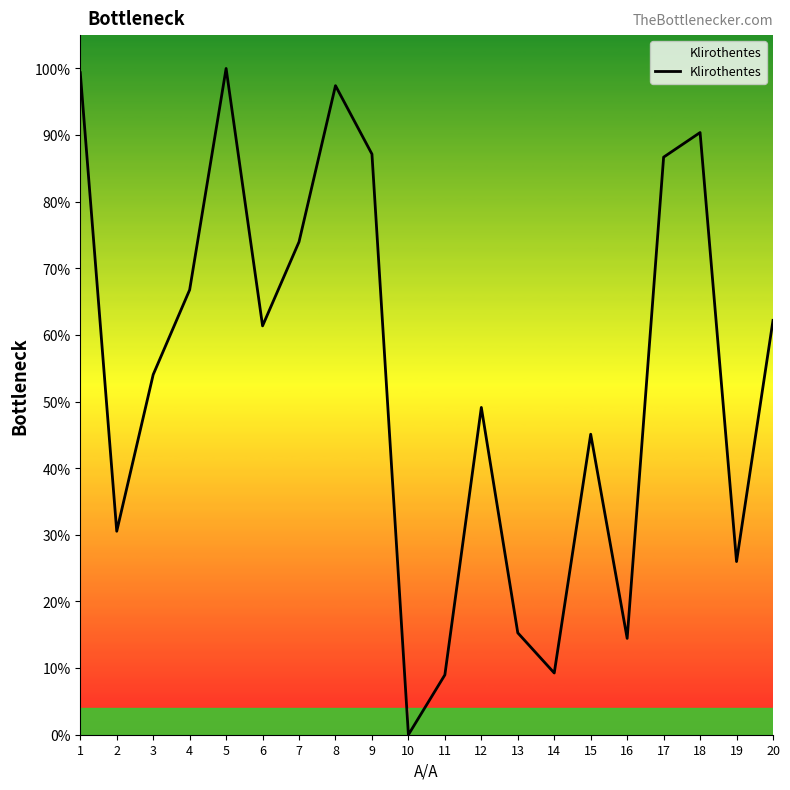

How many values are below 61?

10